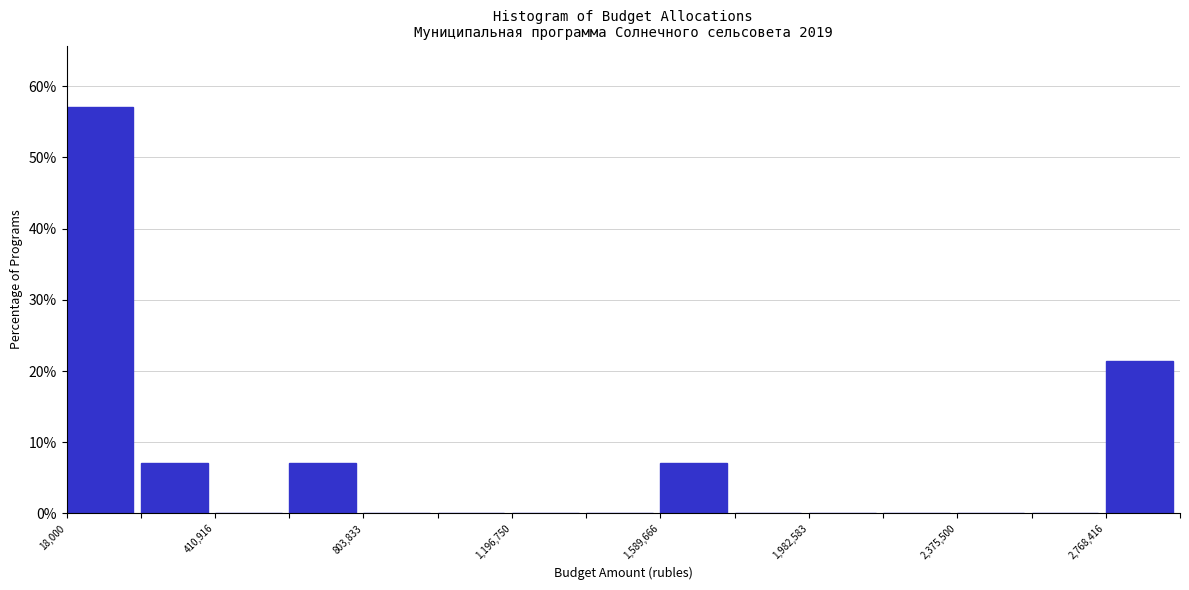

Read against the x-axis, roughly where is the centre of the tallest bar?

100000